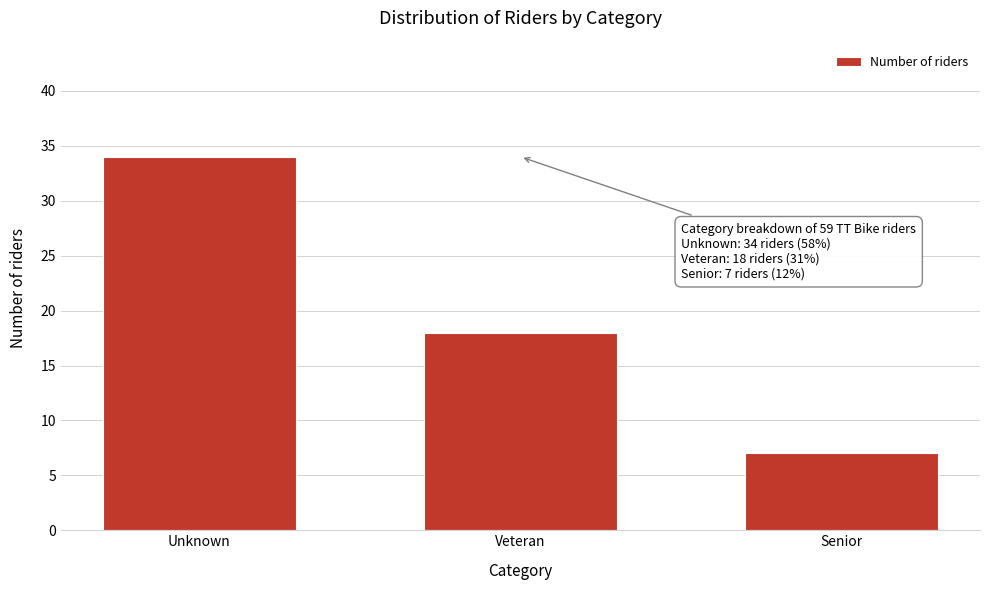

Reading right to left, list all the values displayed in this chart.

7	18	34